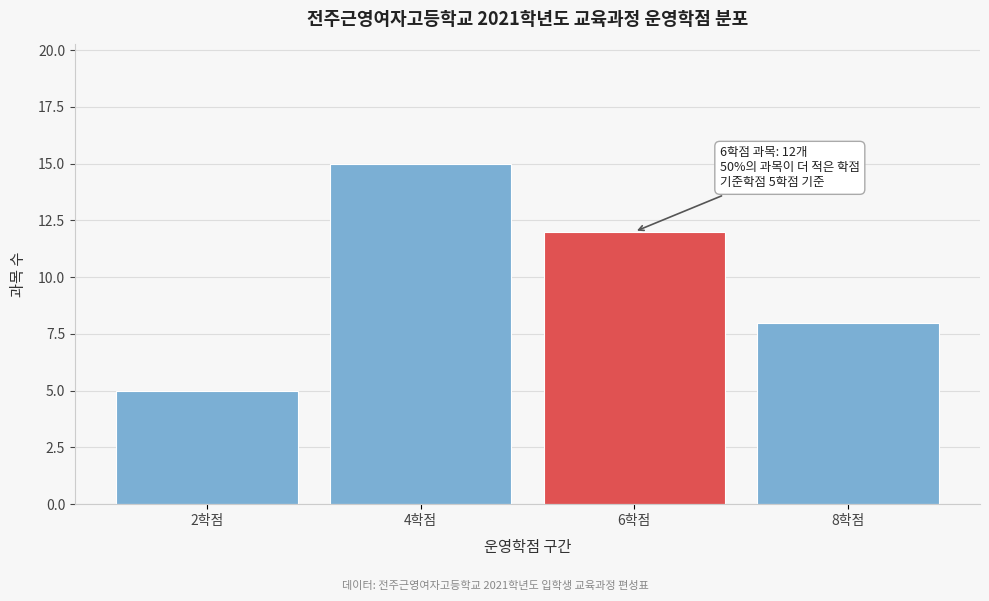

Reading left to right, what are all the values shown in this chart?

2학점=5	4학점=15	6학점=12	8학점=8